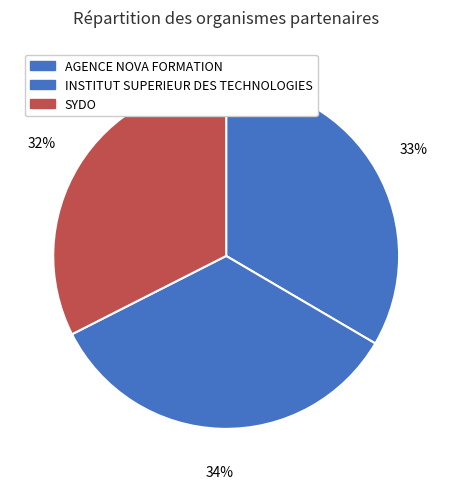

How many segments does this pie chart have?

3